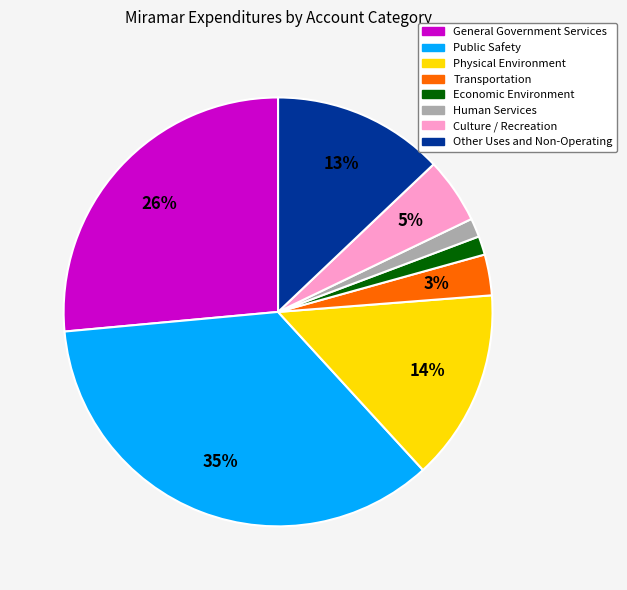

Is there any slice that represents more than half of the pie?

No